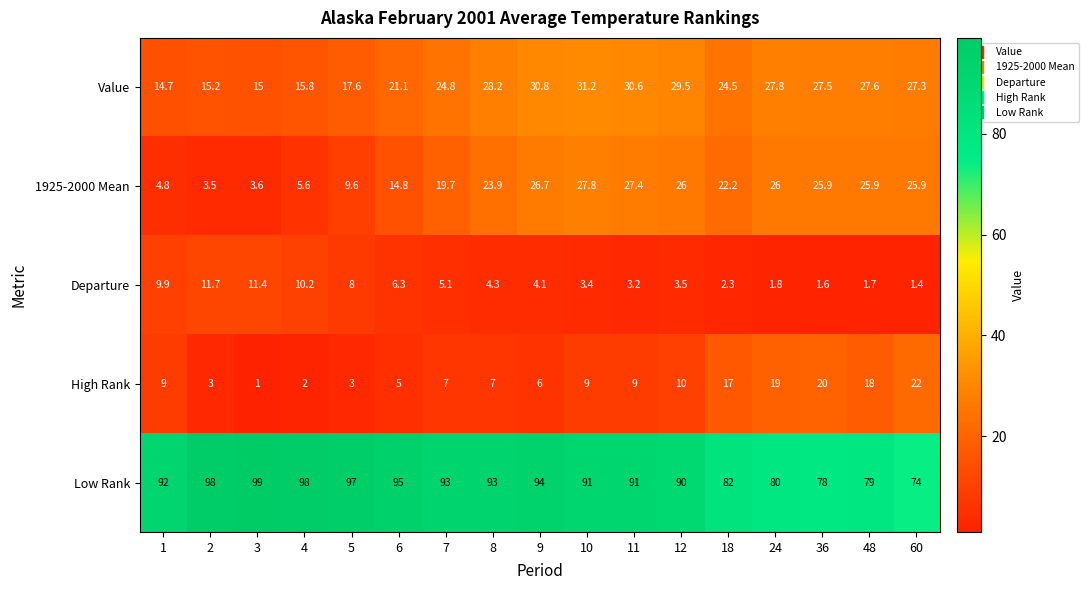

Between 18 and 60, which series saw the biggest shift?

Low Rank